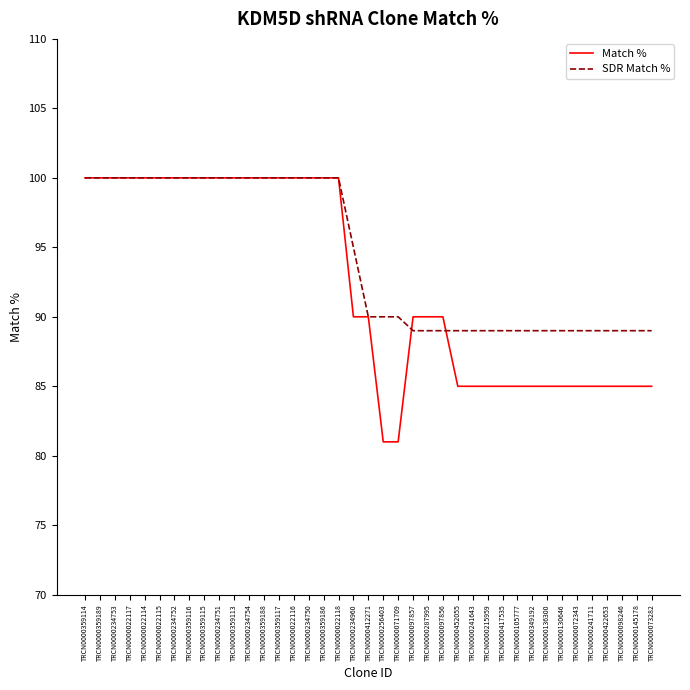

Is it true that Match % equals 24 at TRCN0000215959?

False